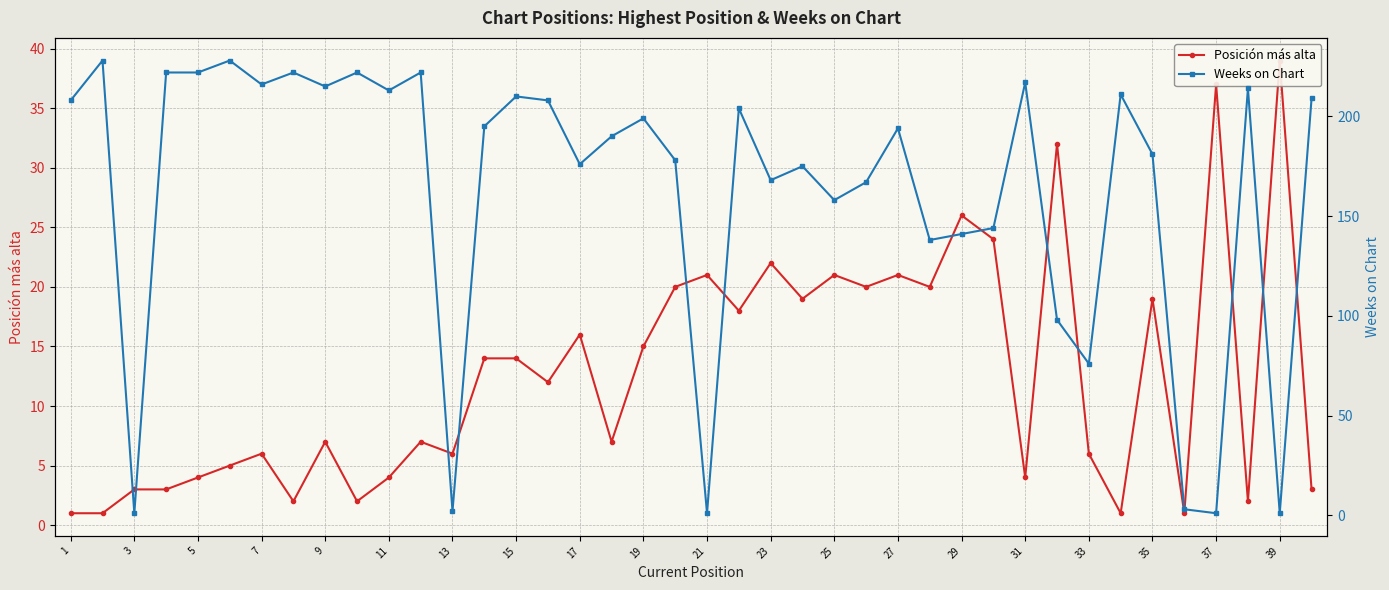

Rank the series at 35 from highest to lowest value.

Weeks on Chart, Posición más alta